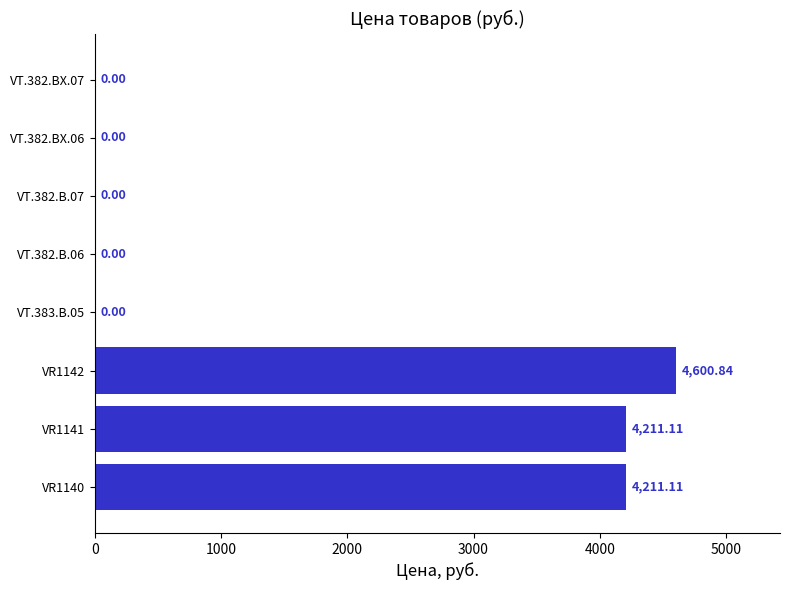

What is the sum of all values?

13023.1